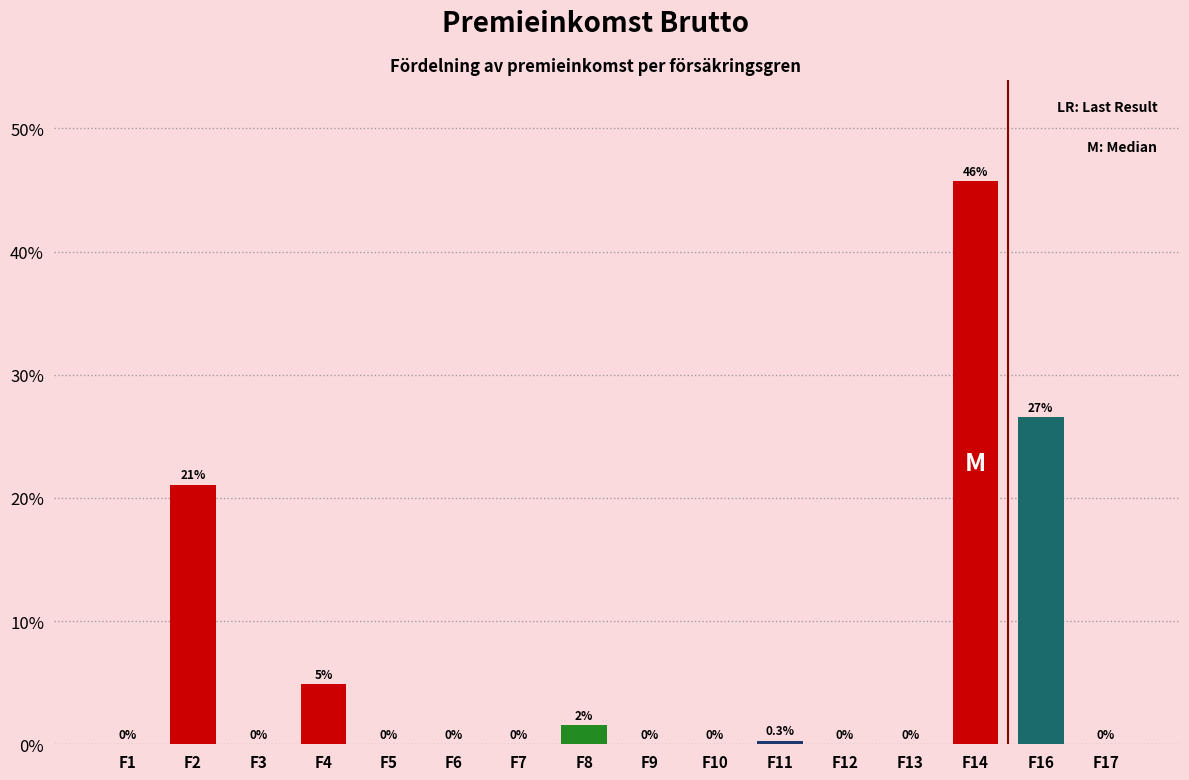

What is the maximum value shown in the chart?

45.7